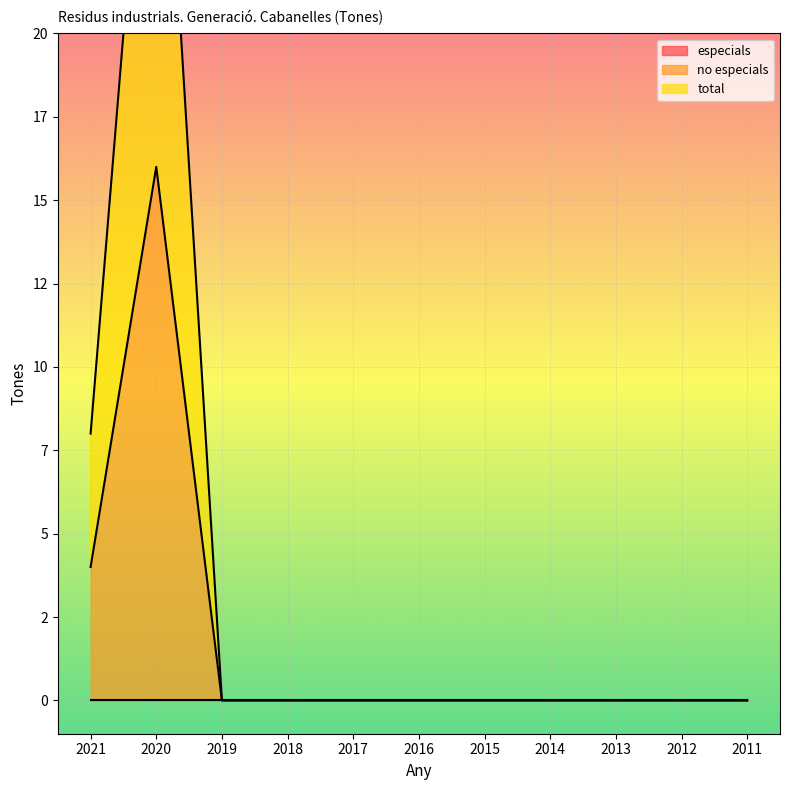

At how many categories does at least one series exceed 22?

1